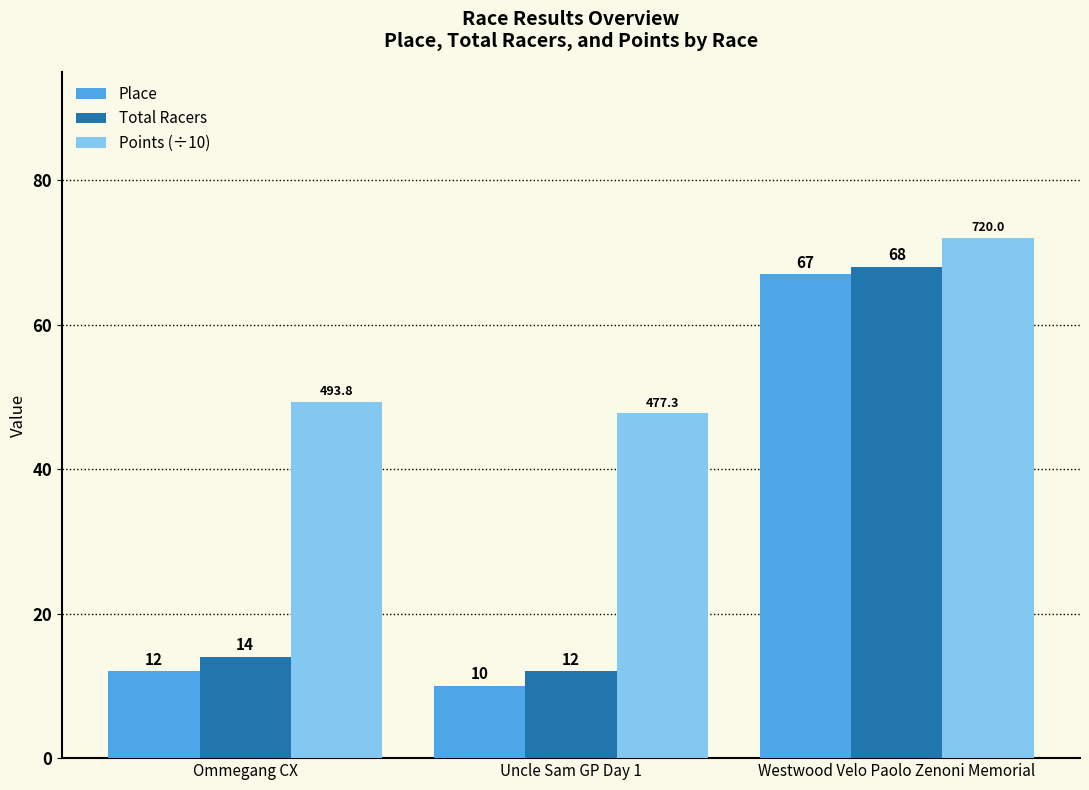

At how many categories does at least one series exceed 19?

3